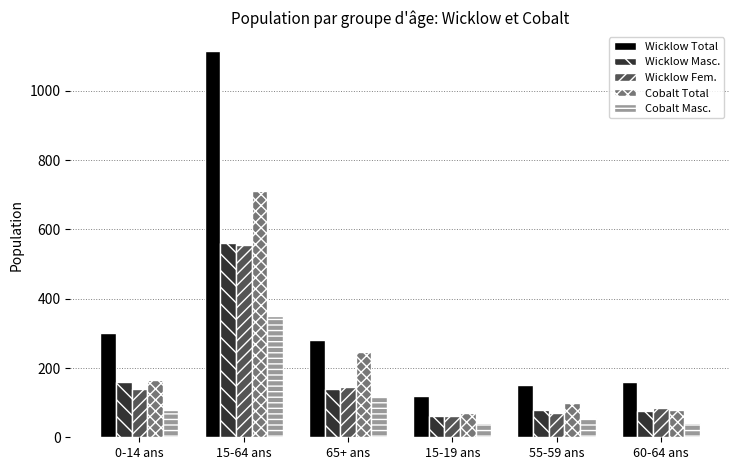

What position from the left is 15-19 ans?

4